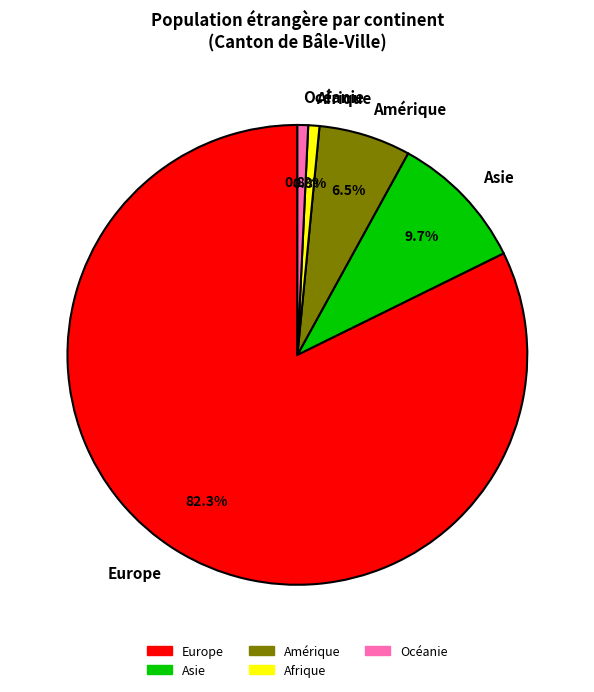

To the nearest percent, what portion does Afrique represent?

1%